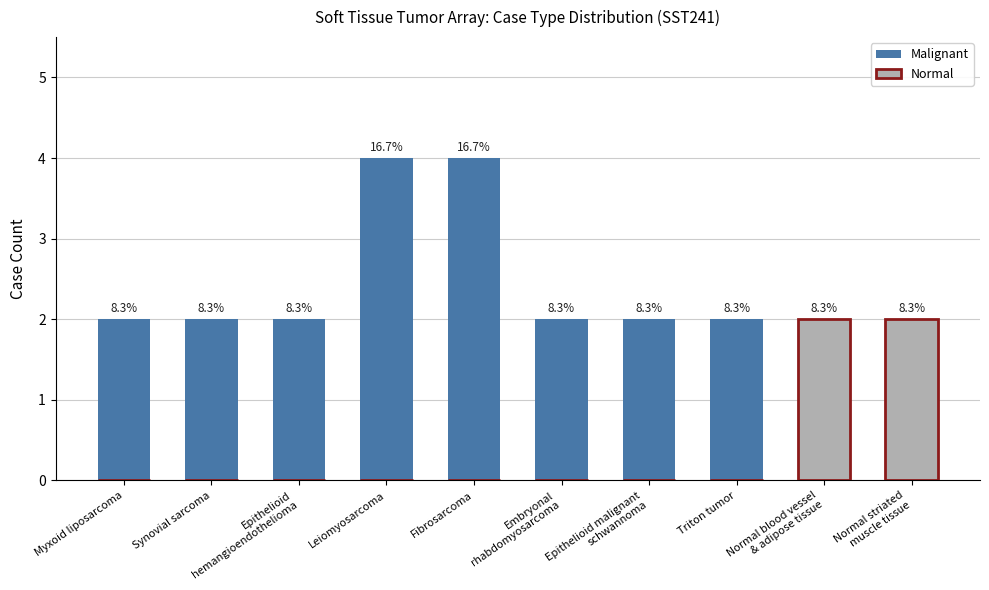

What is the total value across all series at Epithelioid malignant
schwannoma?

2